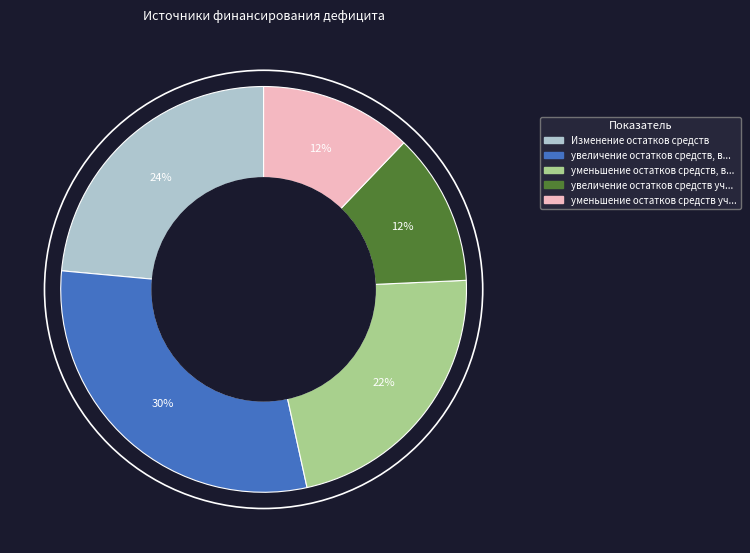

To the nearest percent, what is the difference between the largest and smallest slice percentages?

18%